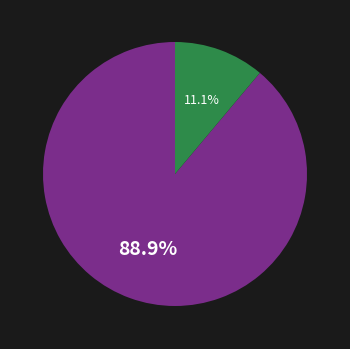

Does any single category account for the majority?

Yes